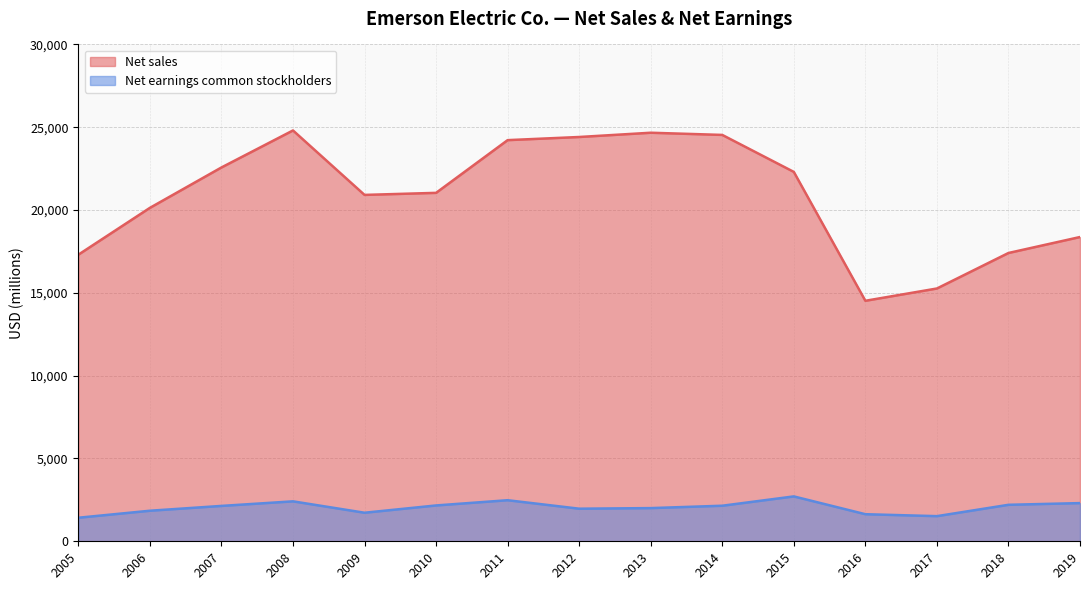

What is the maximum value for Net sales?

24807